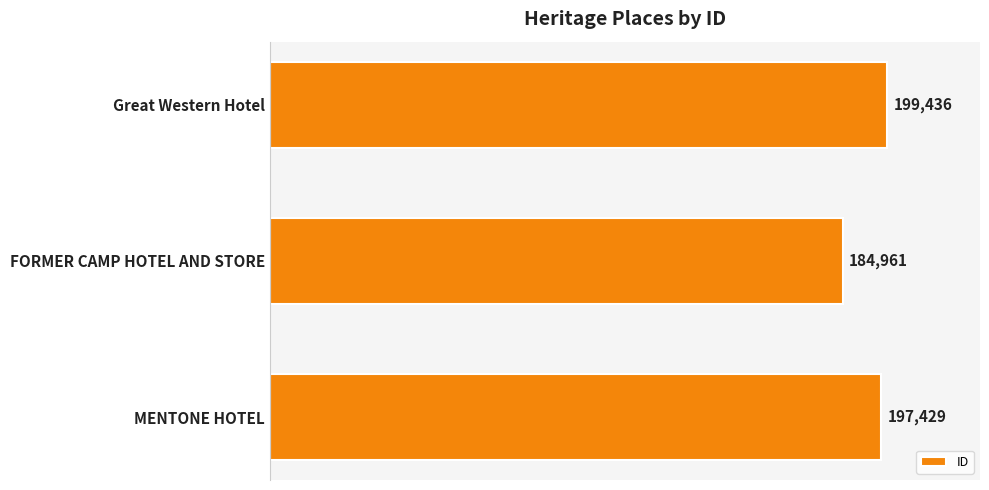

Reading bottom to top, list all the values displayed in this chart.

197429	184961	199436